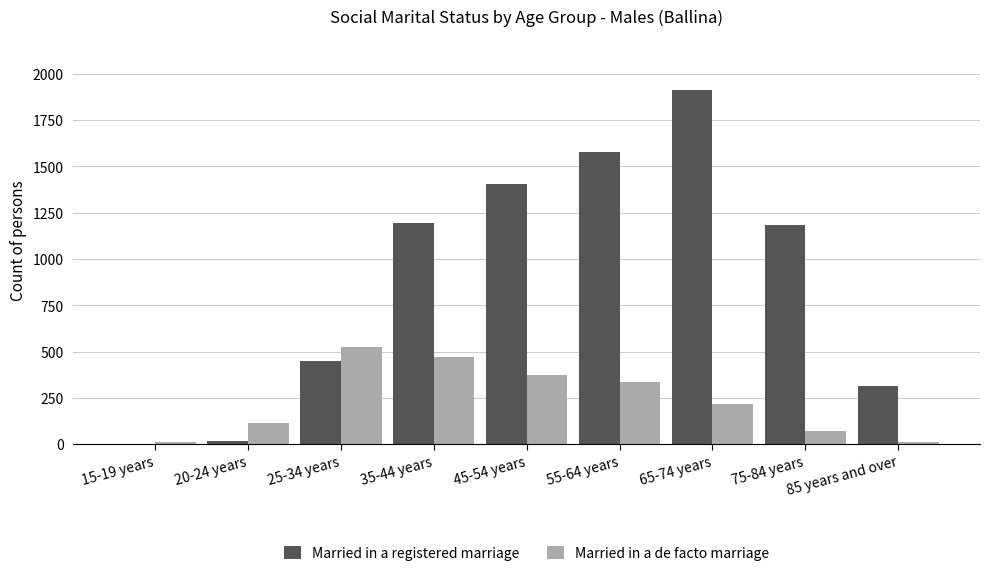

Which series has the widest spread of values?

Married in a registered marriage